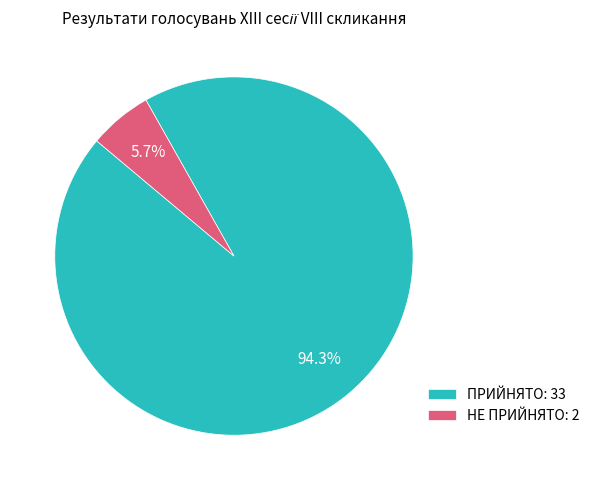

Do ПРИЙНЯТО and НЕ ПРИЙНЯТО together represent more than half of the pie?

Yes